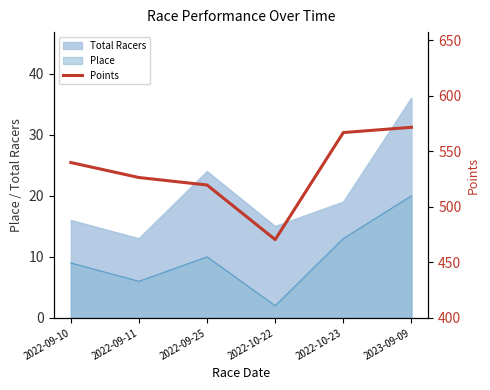

Which has a higher value, 2022-10-23 or 2023-09-09?

2023-09-09